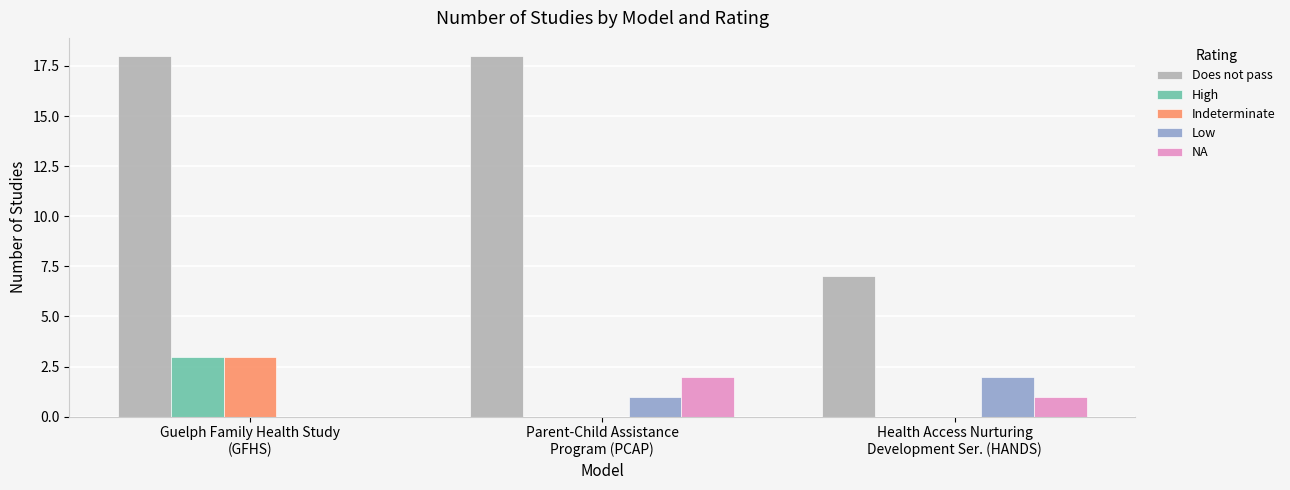

What value does the High series have at Guelph Family Health Study
(GFHS)?

3